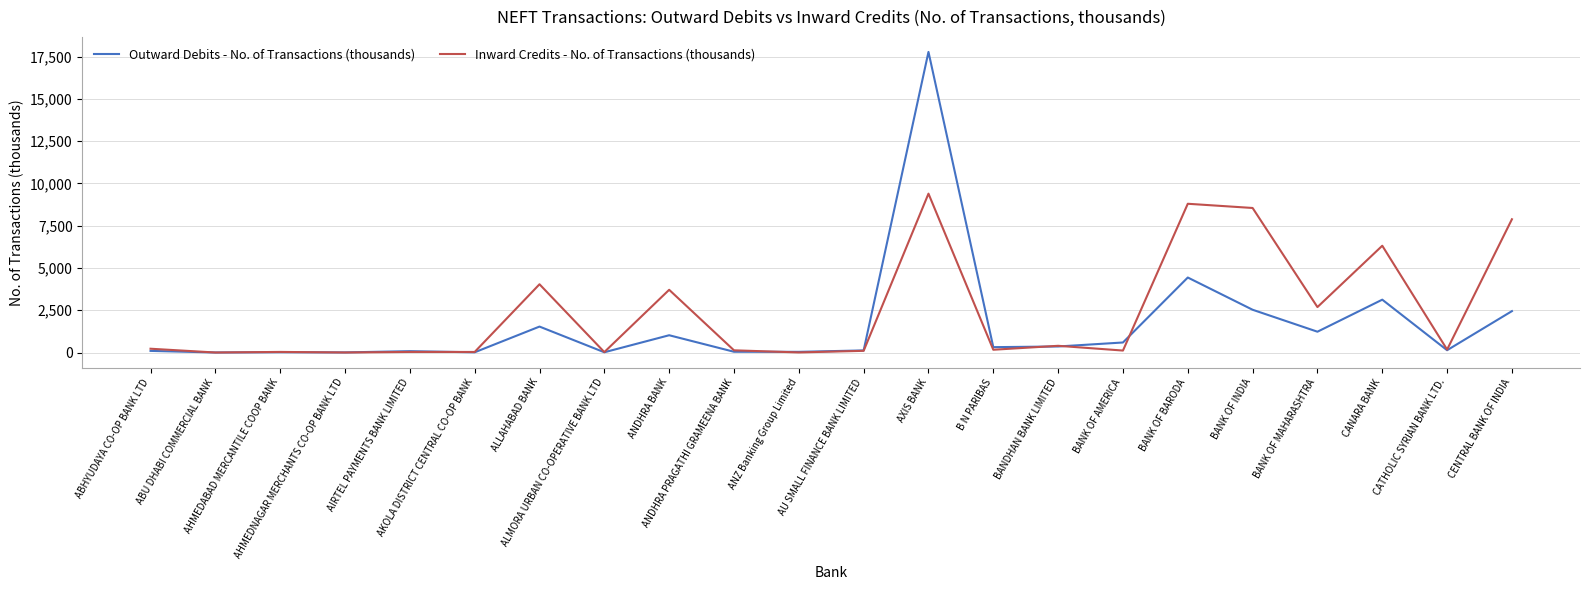

Which category has the highest value across all series?

AXIS BANK